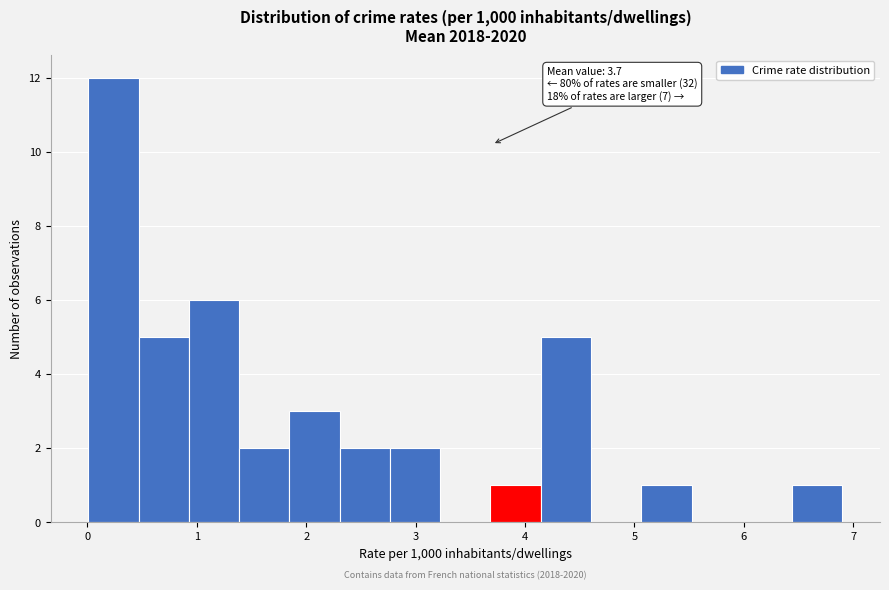

Which range on the x-axis has the tallest bar?

0.0 to 0.5